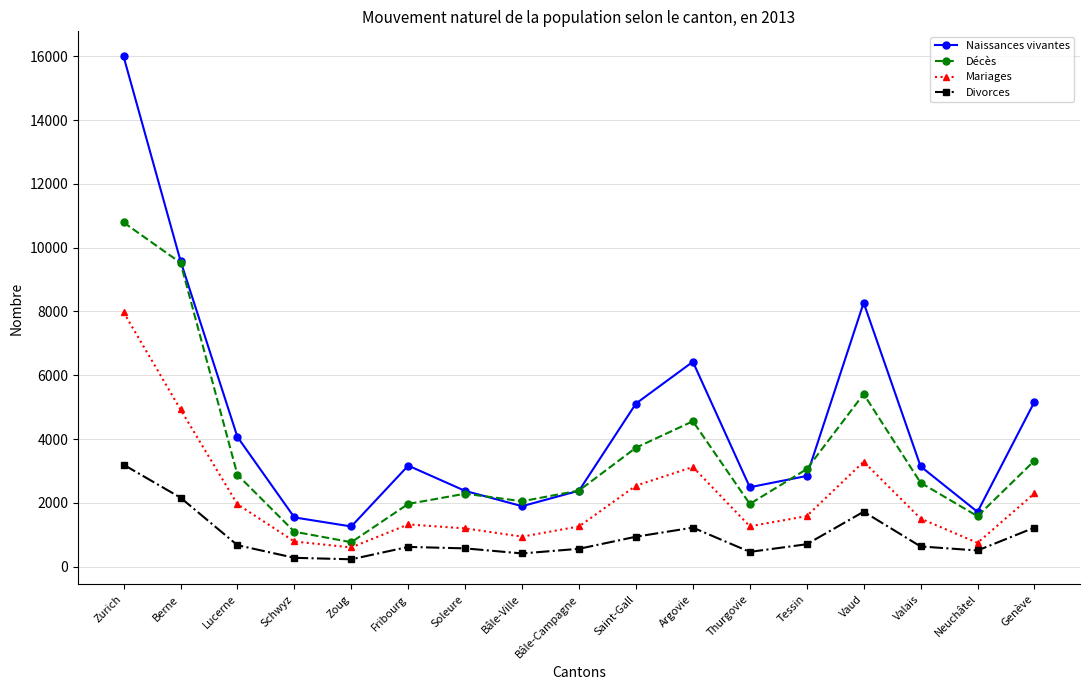

True or false: Décès and Divorces cross at least once.

False